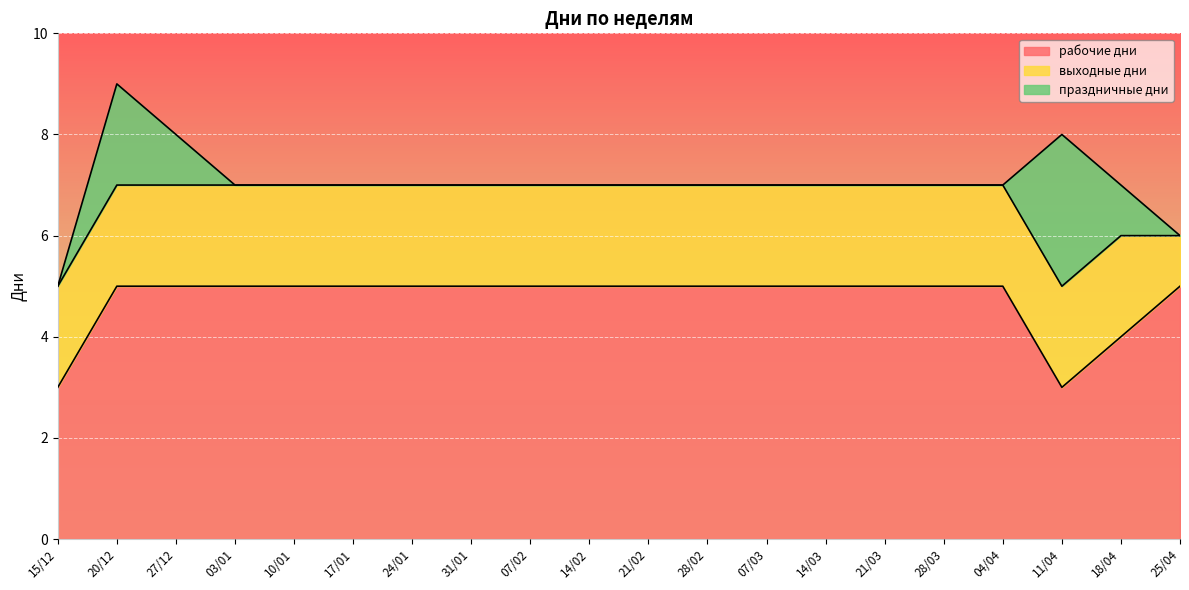

At how many categories does at least one series exceed 1?

20